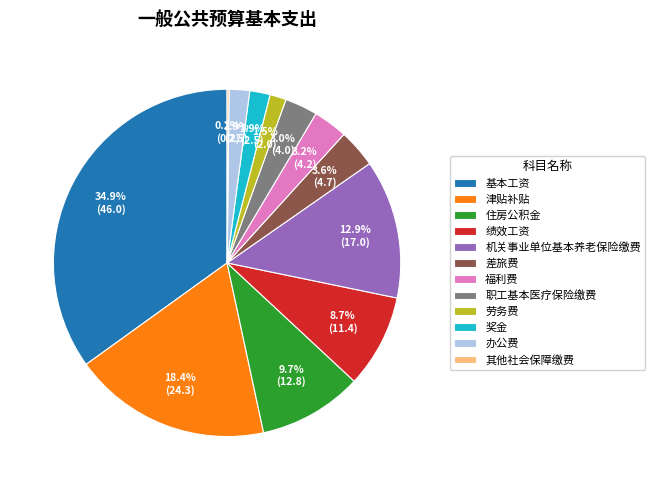

Is 劳务费 the majority of the pie?

No